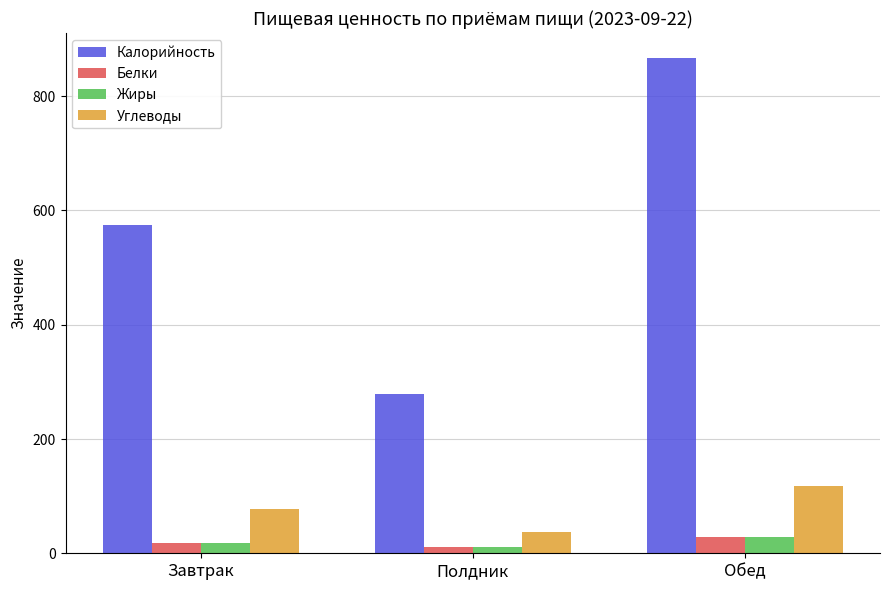

At which category does the chart reach its minimum across all series?

Полдник